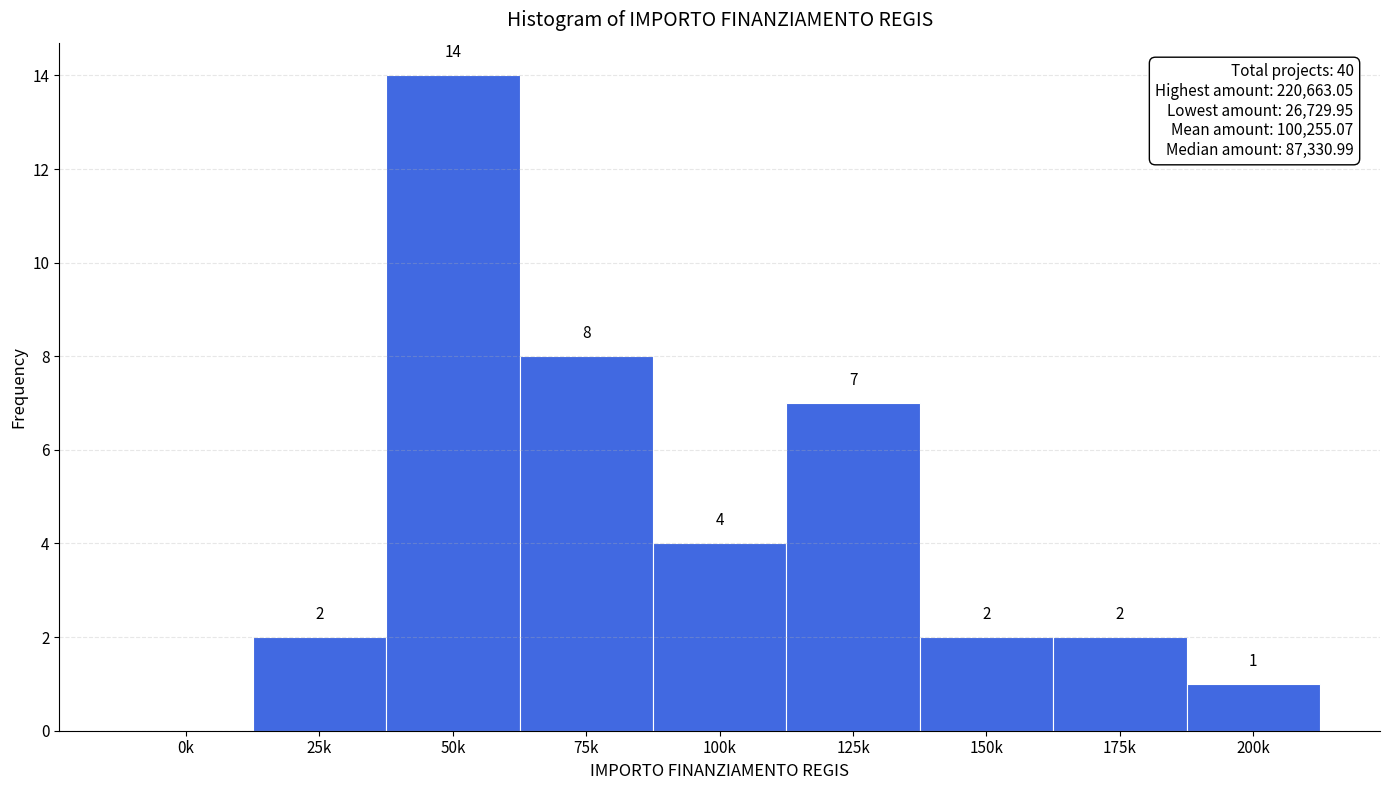

Reading left to right, extract all data points from this chart.

0k=0	25k=2	50k=14	75k=8	100k=4	125k=7	150k=2	175k=2	200k=1